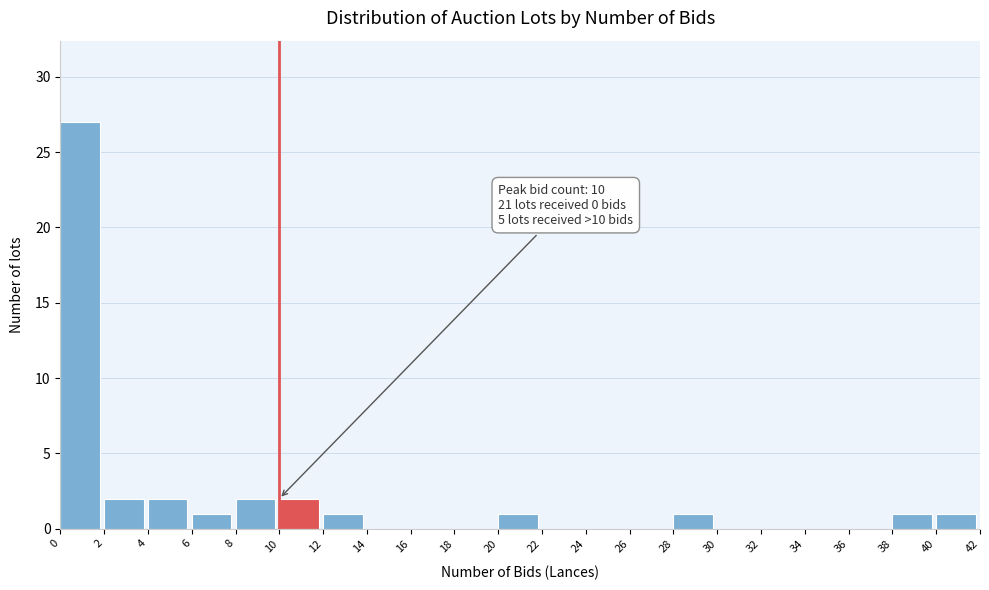

Over which range of the x-axis is the bar tallest?

0 to 2